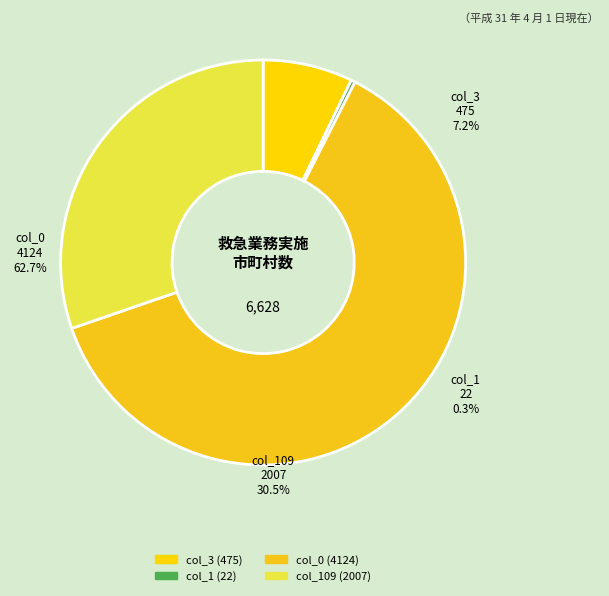

What percentage do col_109 (2007) and col_1 (22) together represent?

30.6%